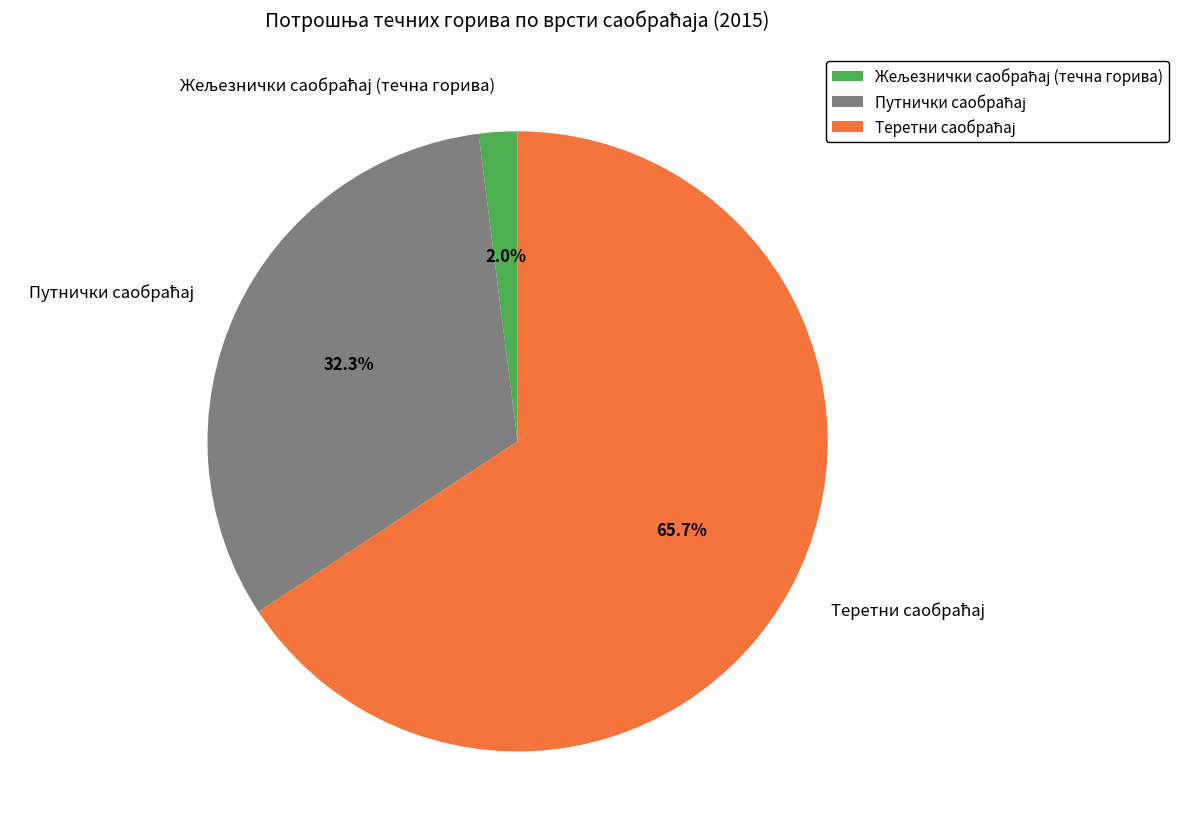

Is there any slice that represents more than half of the pie?

Yes